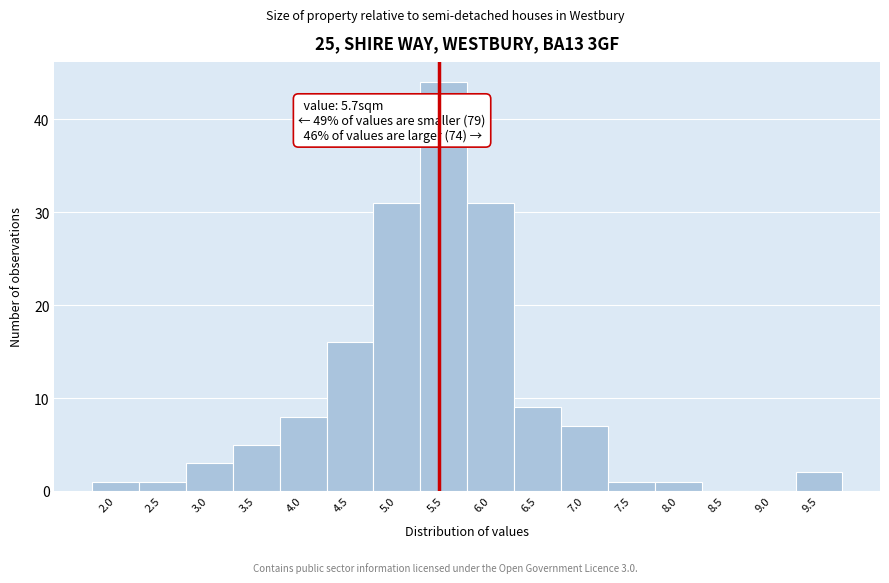

Reading left to right, list all the values displayed in this chart.

2.0=1	2.5=1	3.0=3	3.5=5	4.0=8	4.5=16	5.0=31	5.5=44	6.0=31	6.5=9	7.0=7	7.5=1	8.0=1	8.5=0	9.0=0	9.5=2